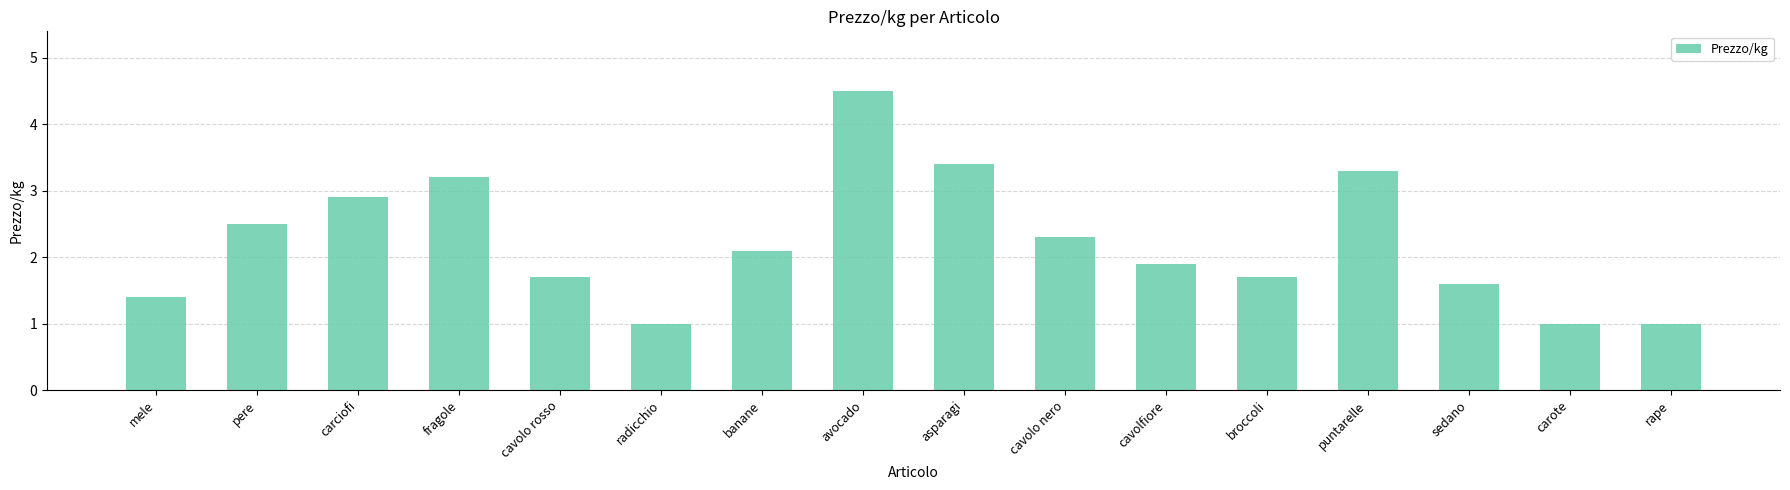

Reading left to right, what are all the values shown in this chart?

1.4	2.5	2.9	3.2	1.7	1.0	2.1	4.5	3.4	2.3	1.9	1.7	3.3	1.6	1.0	1.0